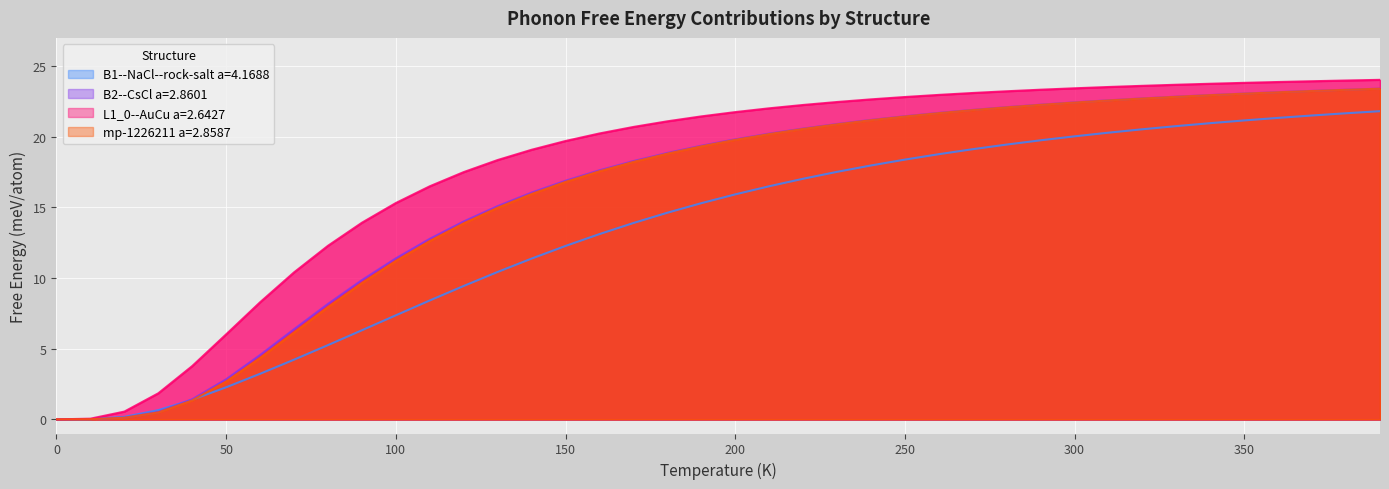

The value of B2--CsCl a=2.8601 at 100 is 15.2. True or false?

False